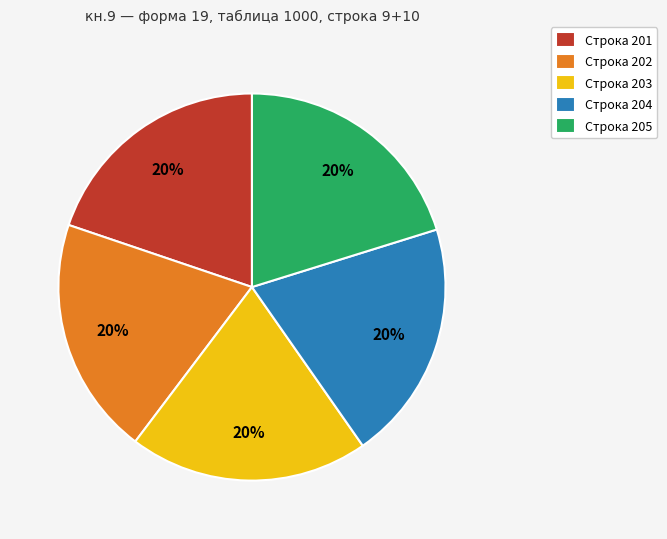

How many segments does this pie chart have?

5